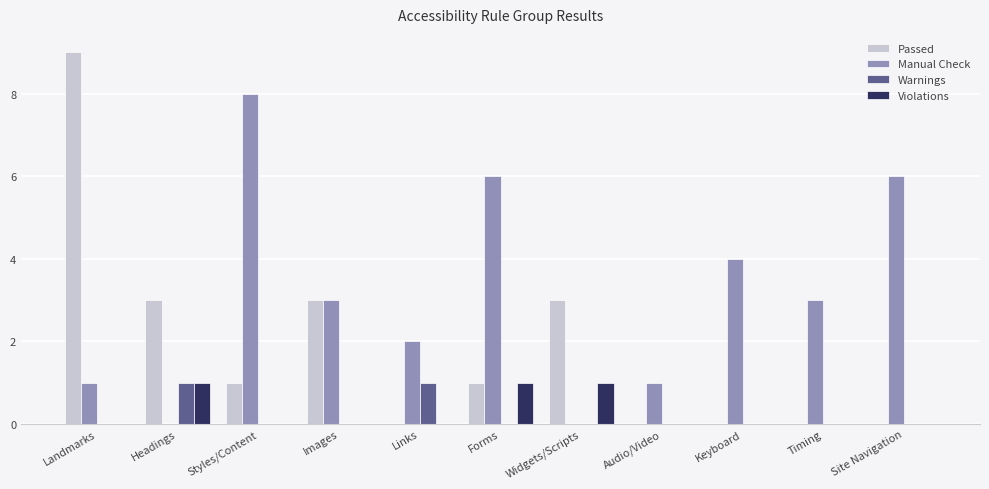

The value of Warnings at Landmarks is 0. True or false?

True